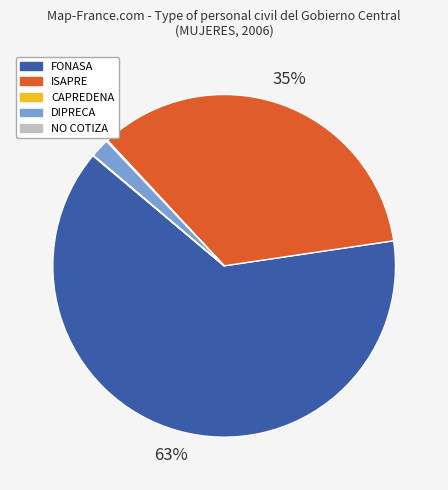

To the nearest percent, what is the average slice percentage?

20%